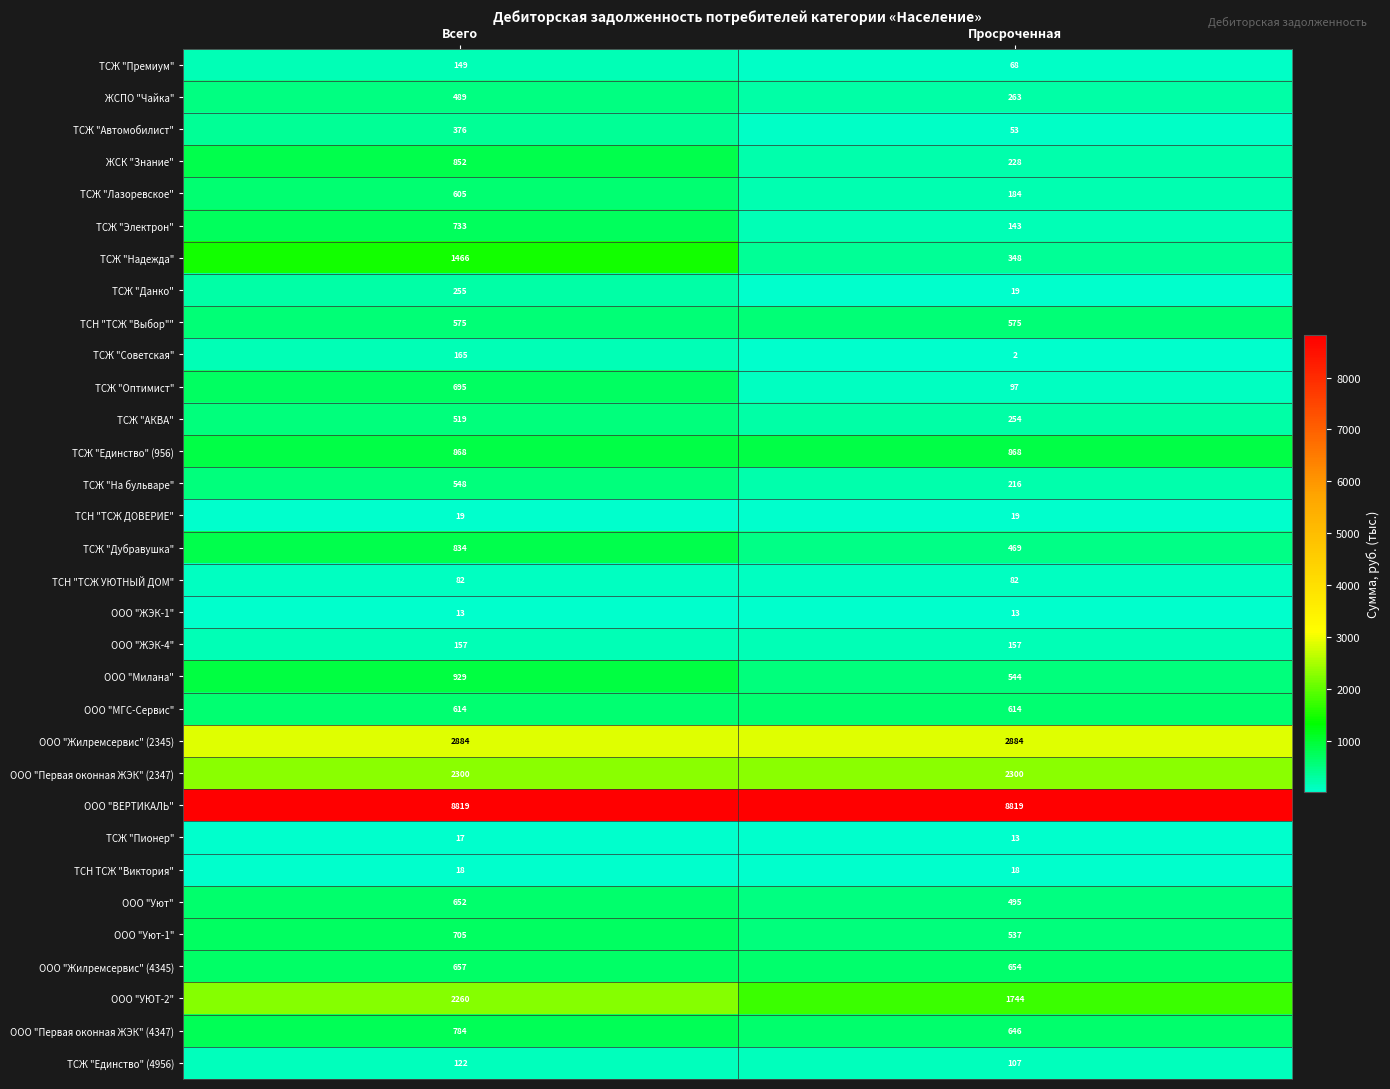

At how many categories does at least one series exceed 2646?

2